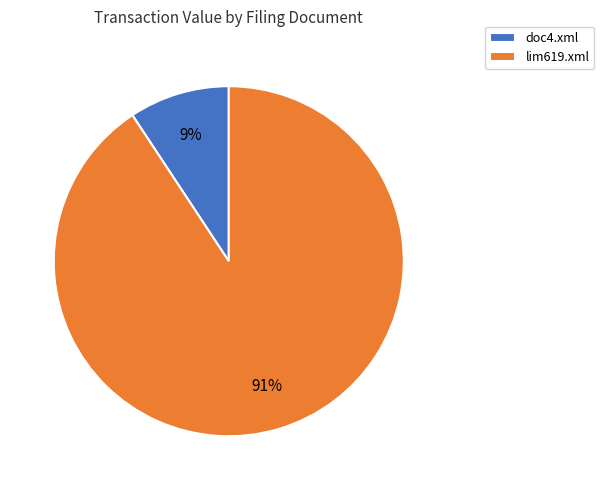

What is the ratio of the value at doc4.xml to the value at lim619.xml?

0.1